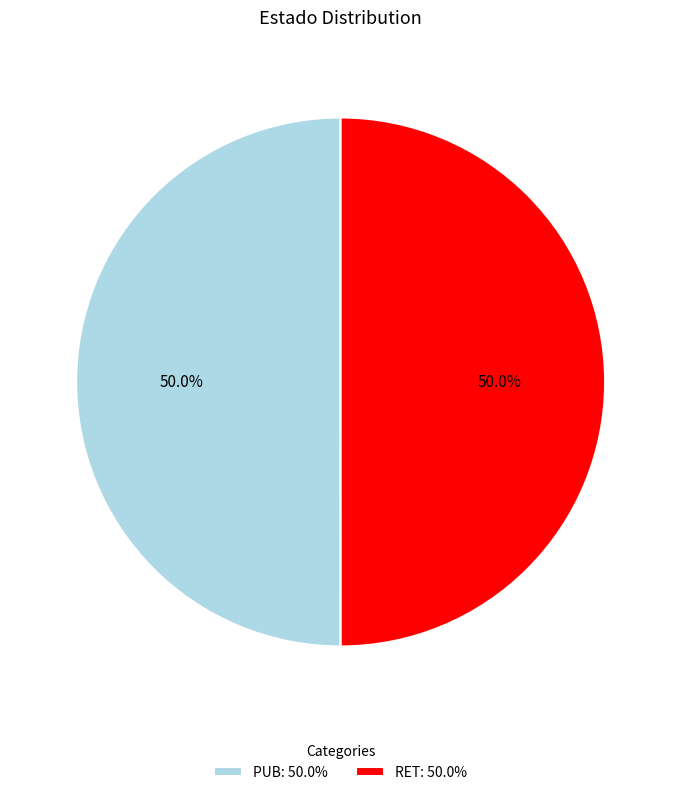

What is the ratio of the value at PUB: 50.0% to the value at RET: 50.0%?

1.0